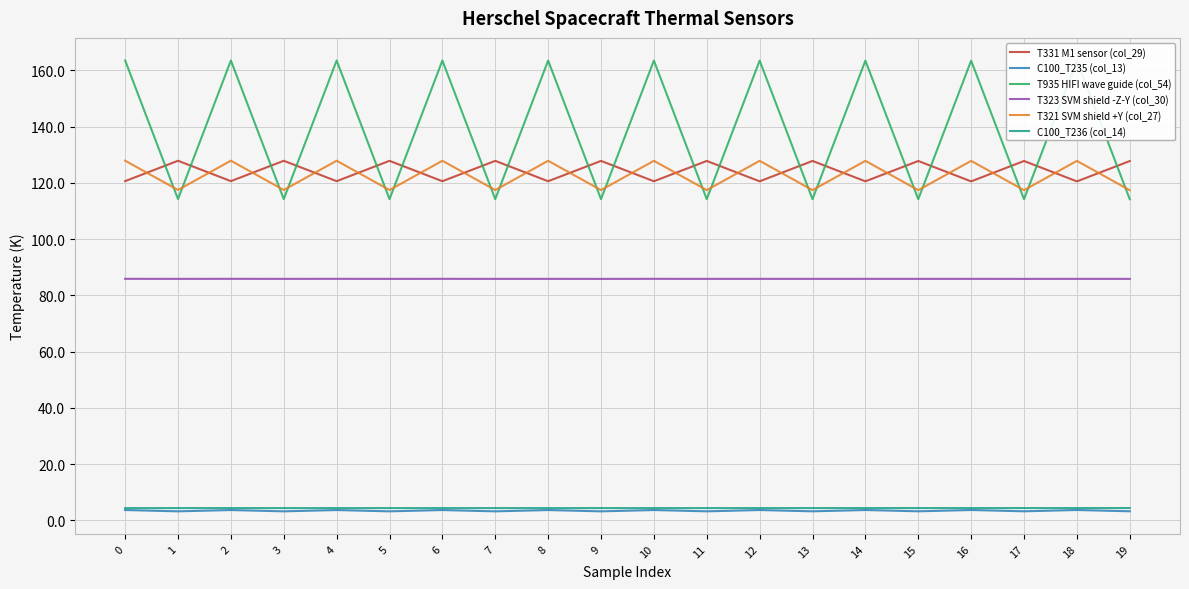

True or false: C100_T235 (col_13) and T323 SVM shield -Z-Y (col_30) cross at least once.

False